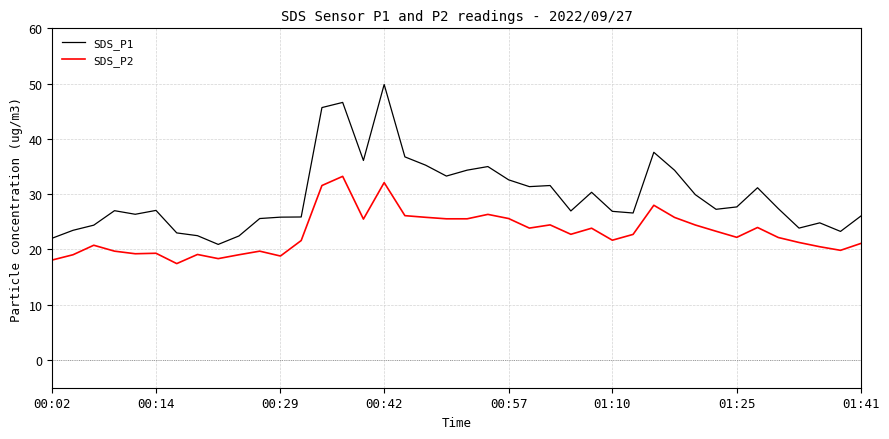

List the series in order of their overall mean, lowest first.

SDS_P2, SDS_P1